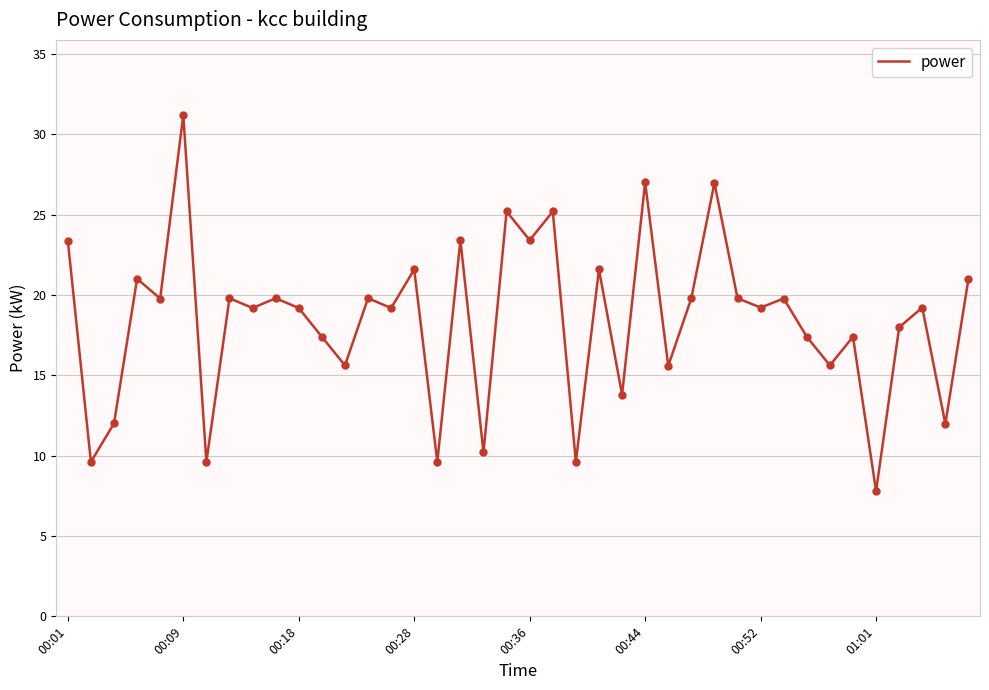

What is the minimum value shown in the chart?

7.8